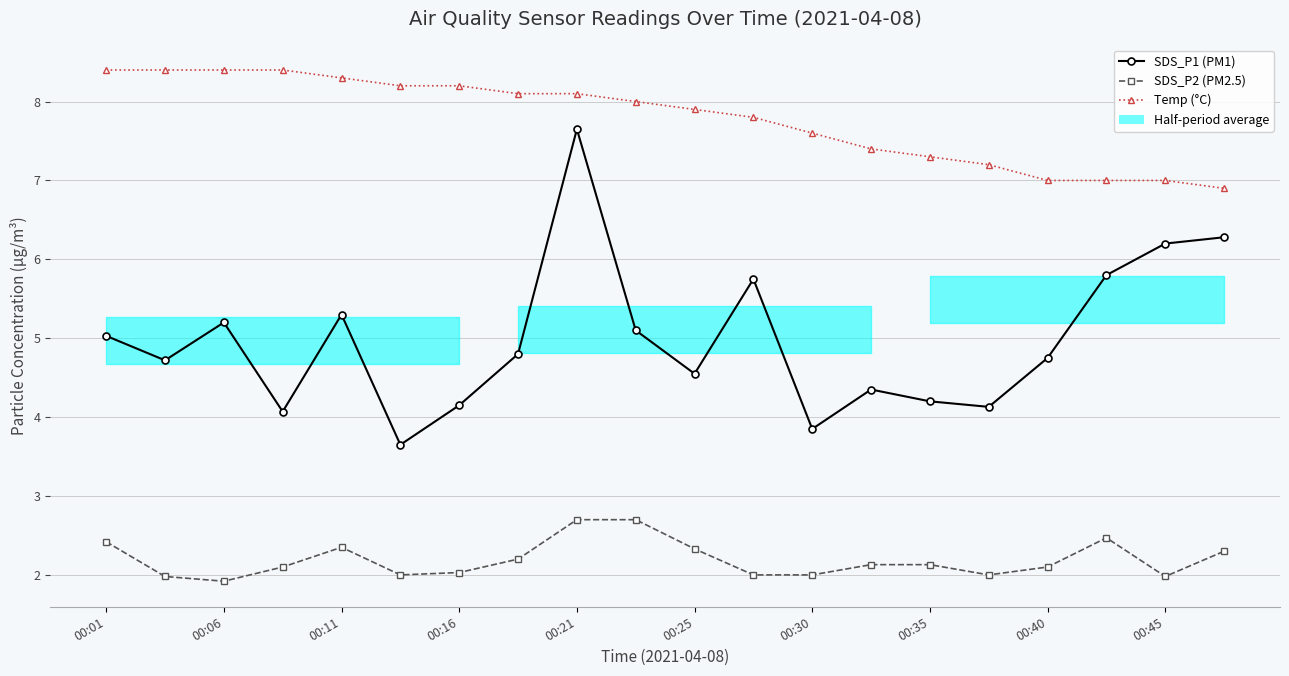

Is the value of SDS_P2 (PM2.5) at 18 greater than the value of Temp (°C) at 00:35?

No